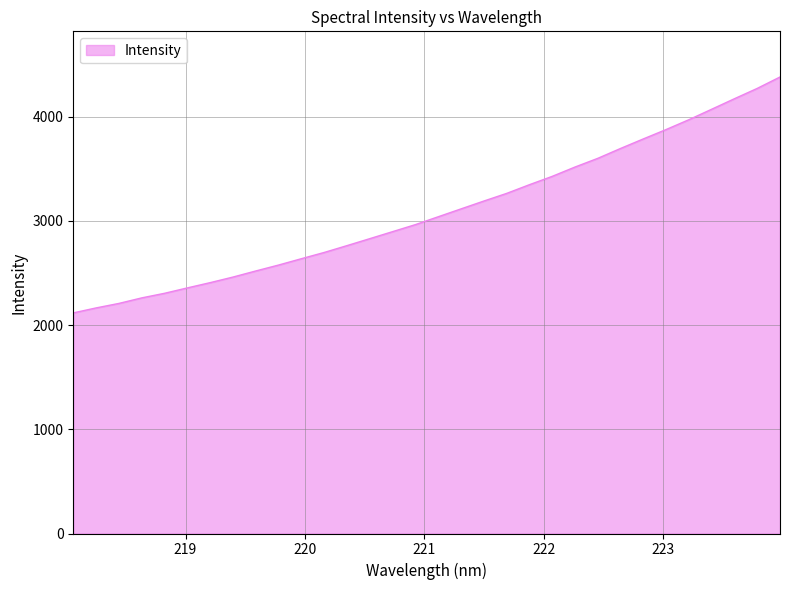

What is the smallest value displayed?

2116.7